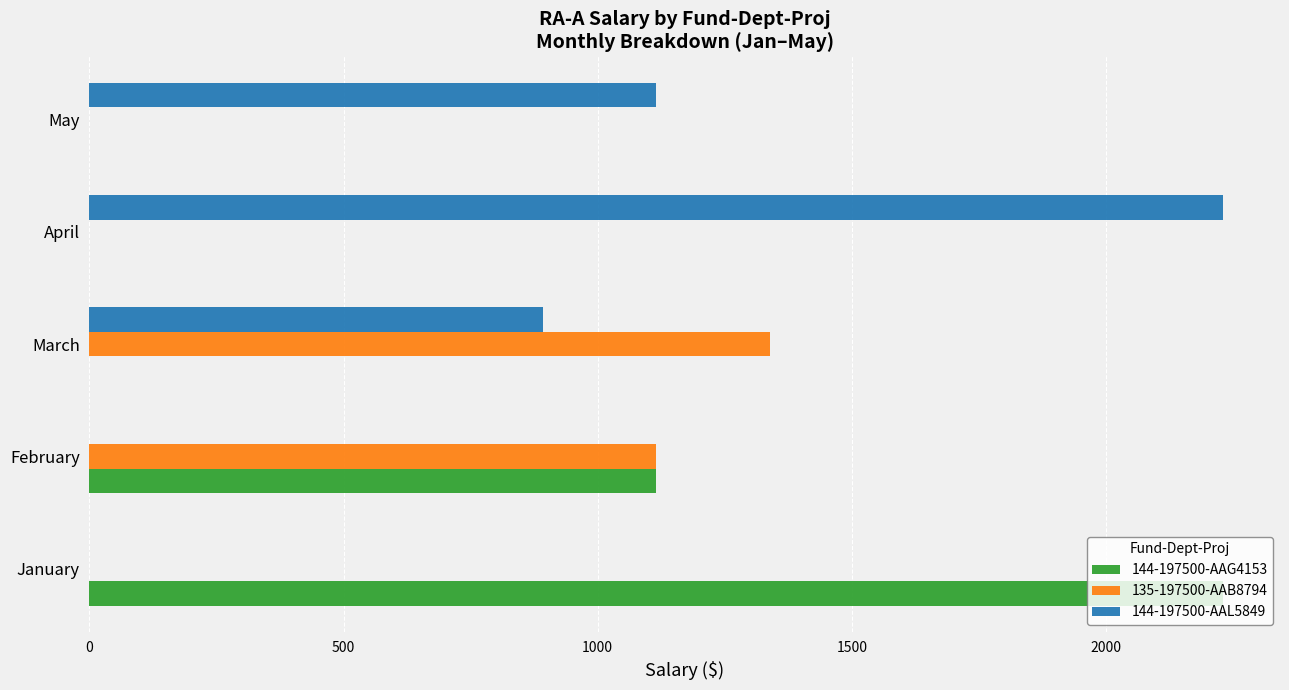

How many categories are shown in the chart?

5